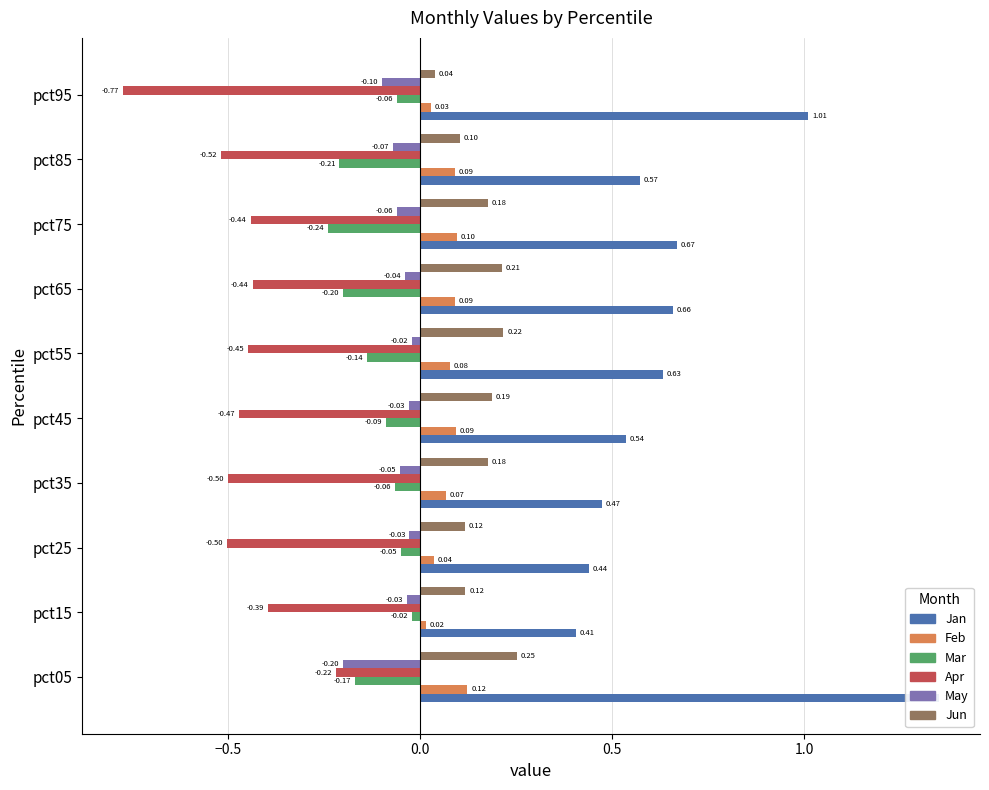

How many bars are there in each group?

6